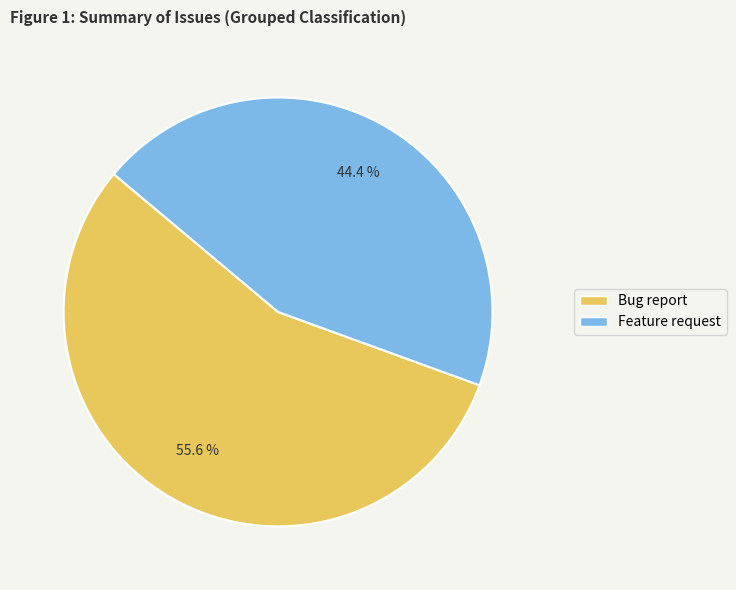

Is there a majority slice in this chart?

Yes